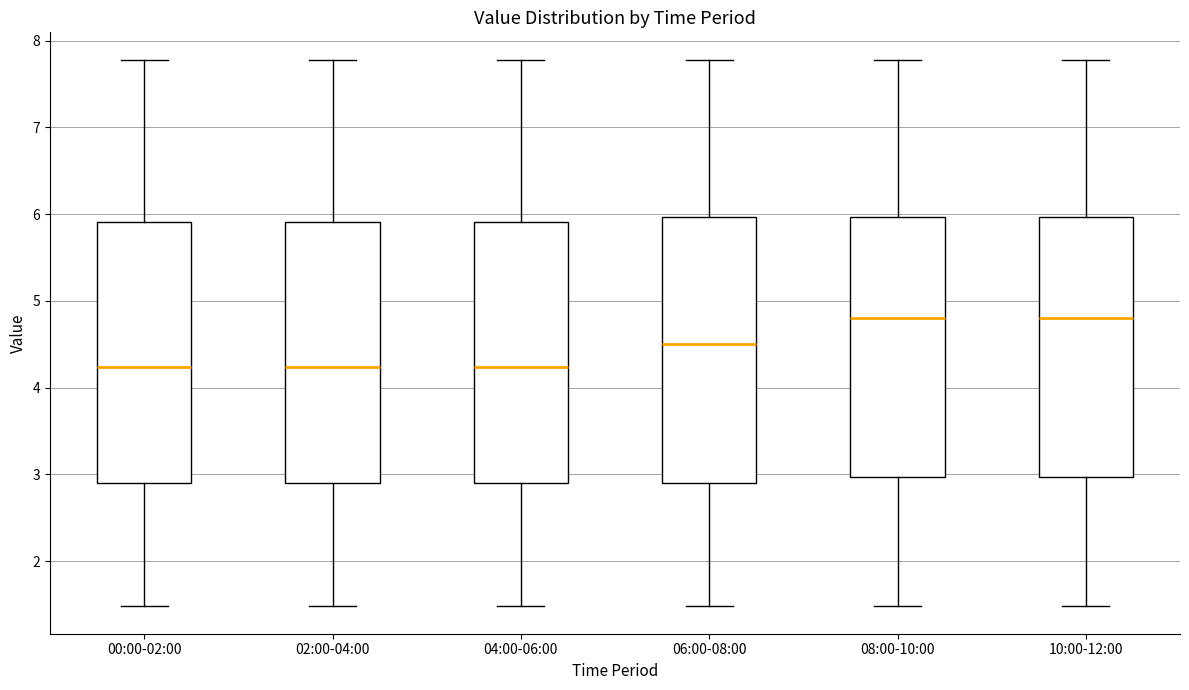

Reading left to right, read every box against the y-axis: the position of its median line, the range the box covers, and the ends of its whiskers. The values are not printed on the chart, so give them approximately, as read against the axis.

00:00-02:00: median 4.2, box 2.9 to 5.9, whiskers 1.5 to 7.8
02:00-04:00: median 4.2, box 2.9 to 5.9, whiskers 1.5 to 7.8
04:00-06:00: median 4.2, box 2.9 to 5.9, whiskers 1.5 to 7.8
06:00-08:00: median 4.5, box 2.9 to 6.0, whiskers 1.5 to 7.8
08:00-10:00: median 4.8, box 3.0 to 6.0, whiskers 1.5 to 7.8
10:00-12:00: median 4.8, box 3.0 to 6.0, whiskers 1.5 to 7.8